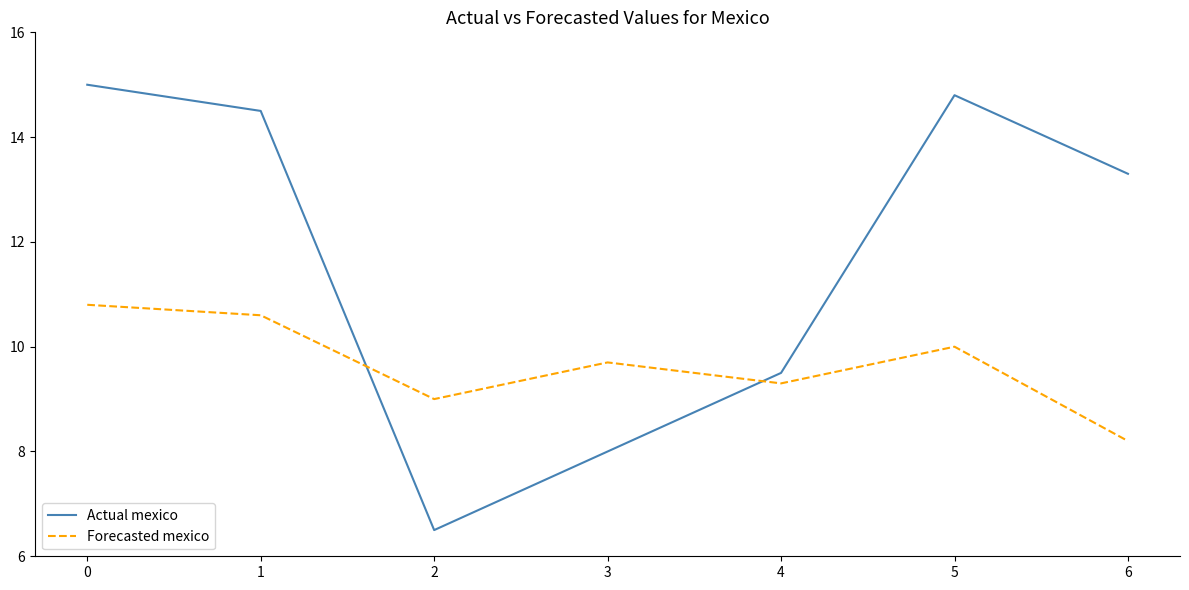

At which label does Actual mexico reach its peak?

0